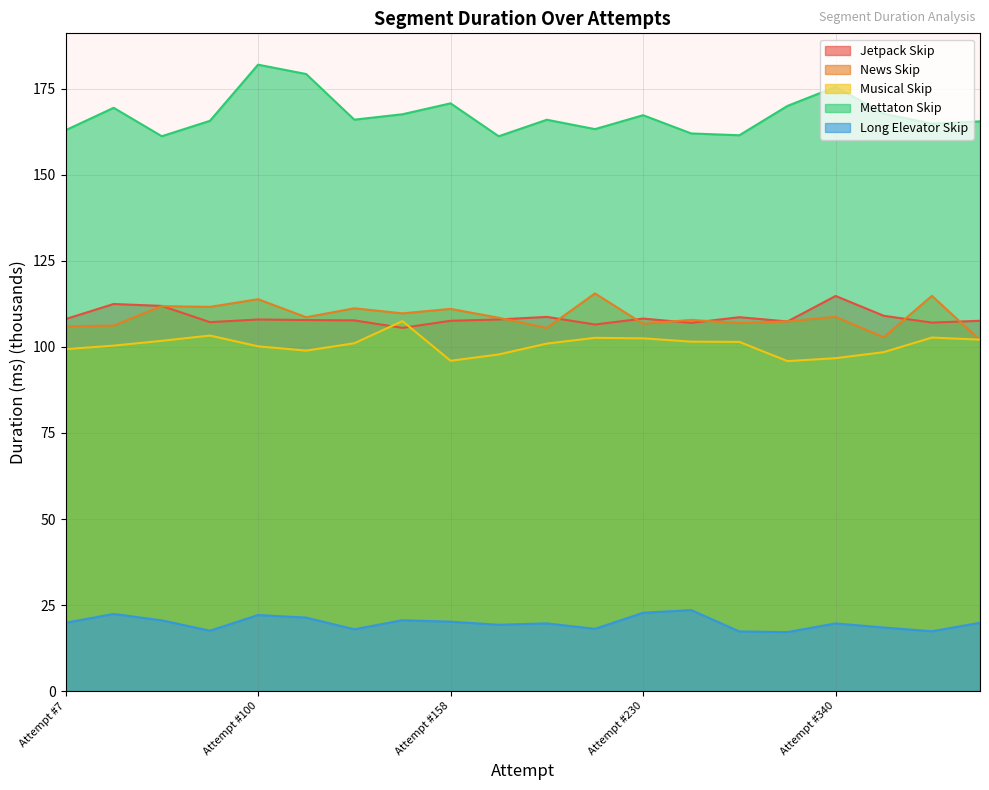

What is the value of the News Skip point at the 8th from the left?

109.8